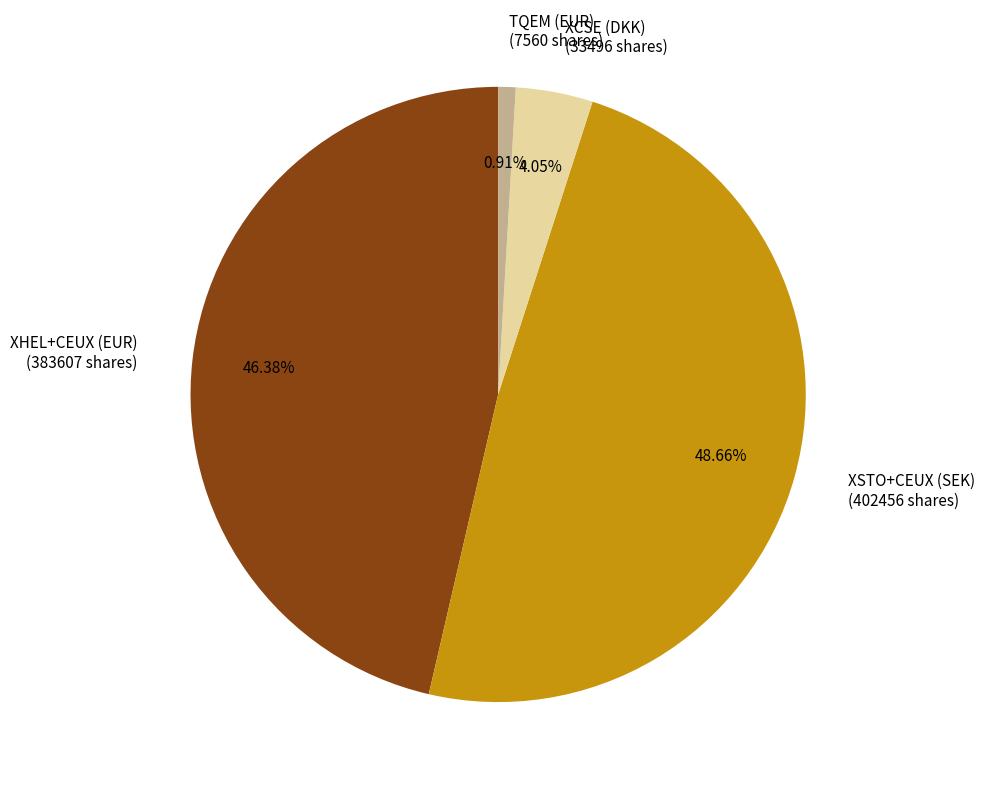

To the nearest percent, what is the combined percentage of XSTO+CEUX (SEK) and TQEM (EUR)?

50%